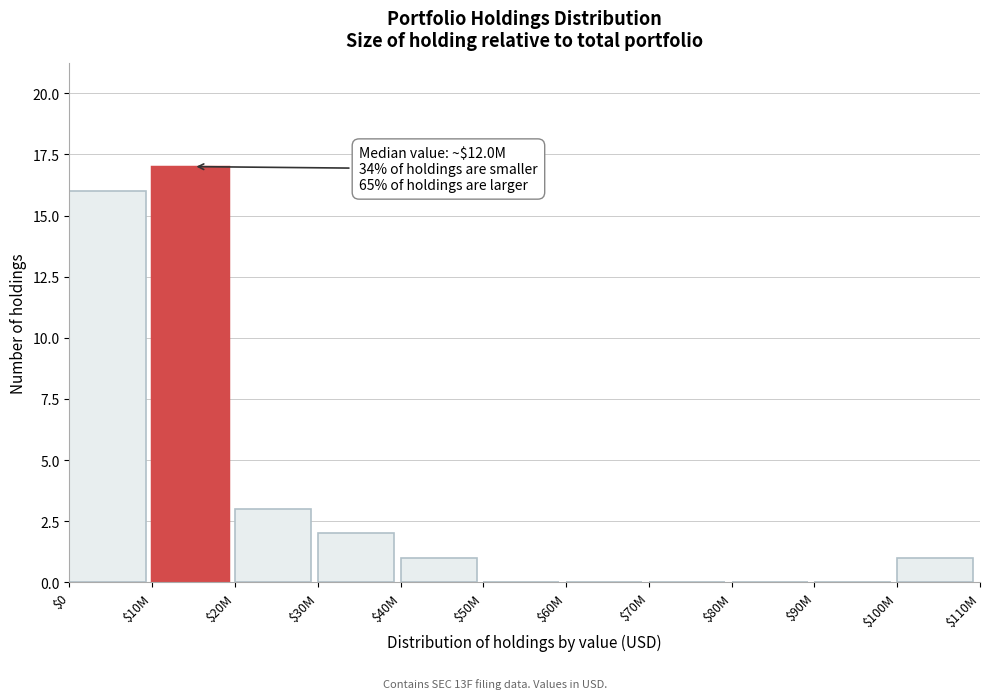

What is the sum of all values?

40